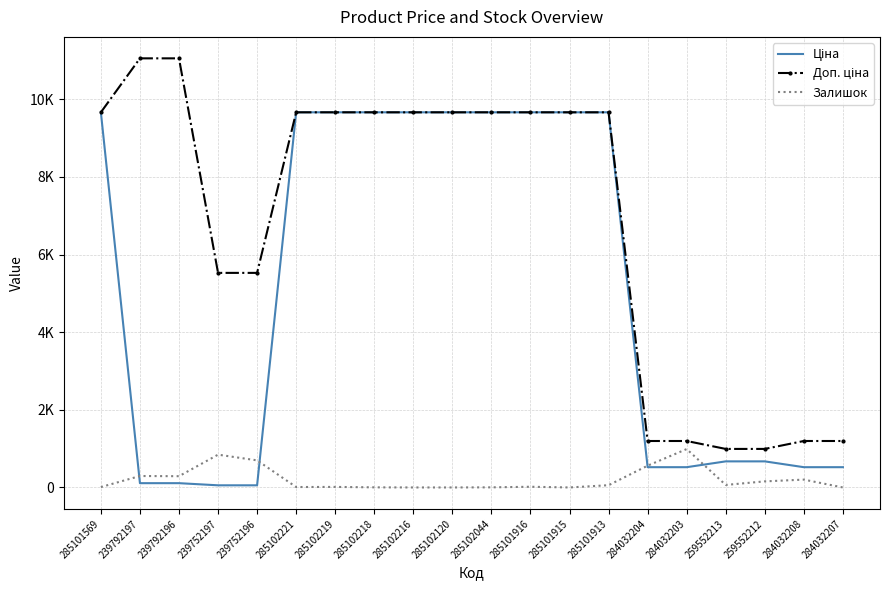

How many lines are shown in the chart?

3